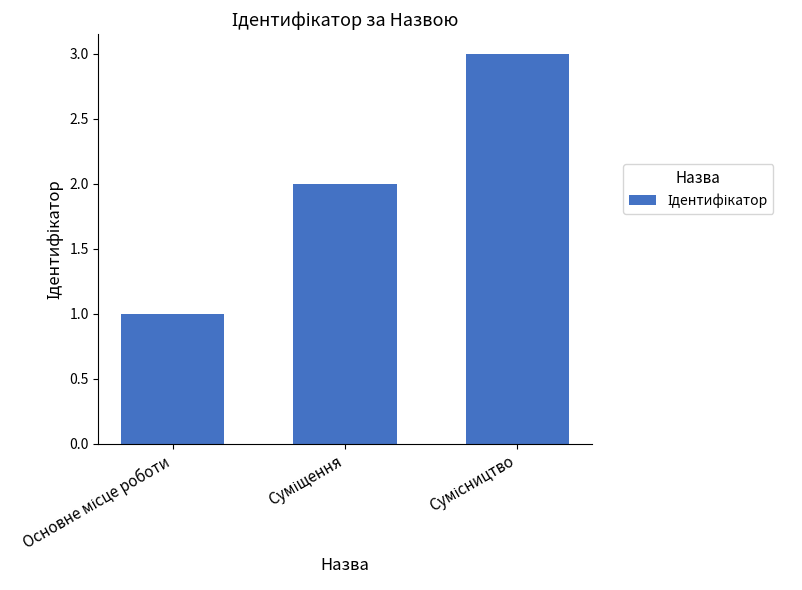

What is the sum of all values?

6